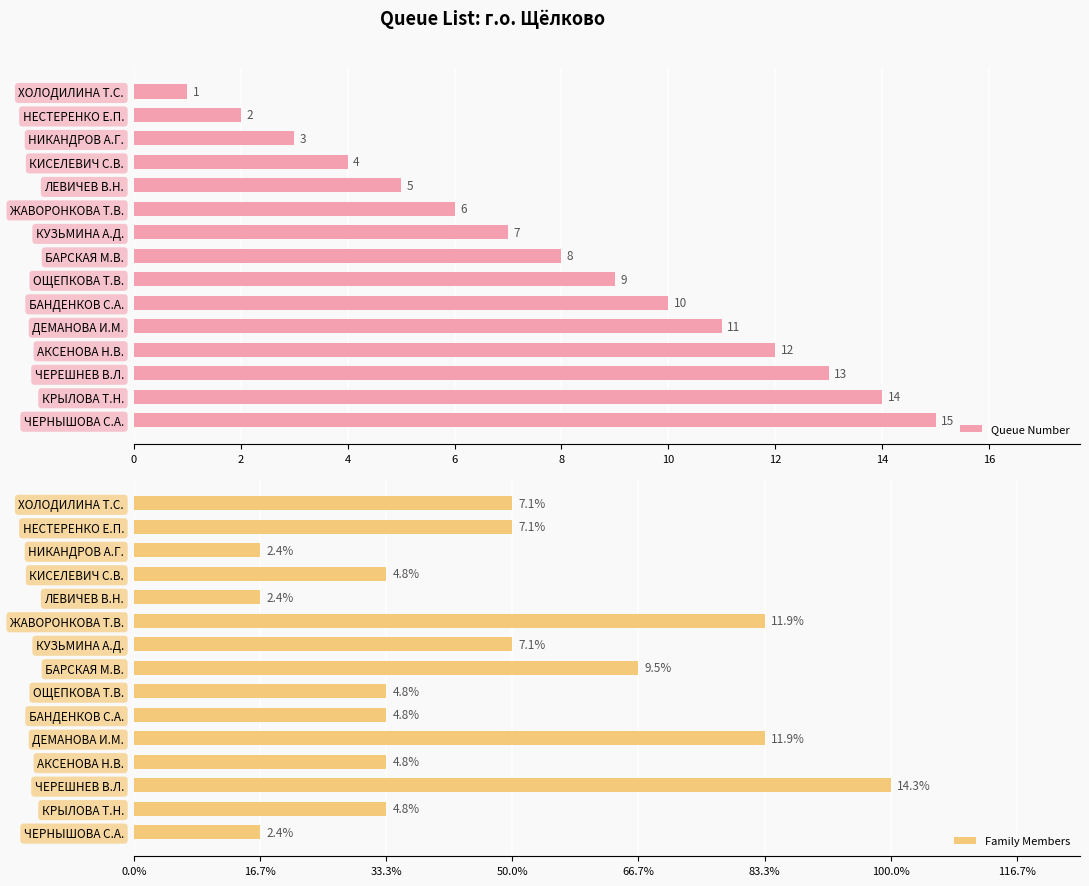

The Queue Number series shows 17 at БАНДЕНКОВ С.А.. True or false?

False